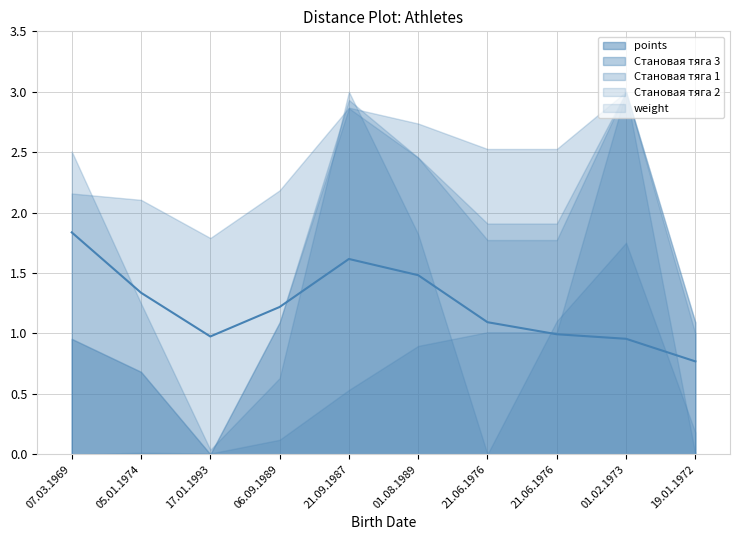

What is the change in value from 05.01.1974 to 21.09.1987?

+0.3